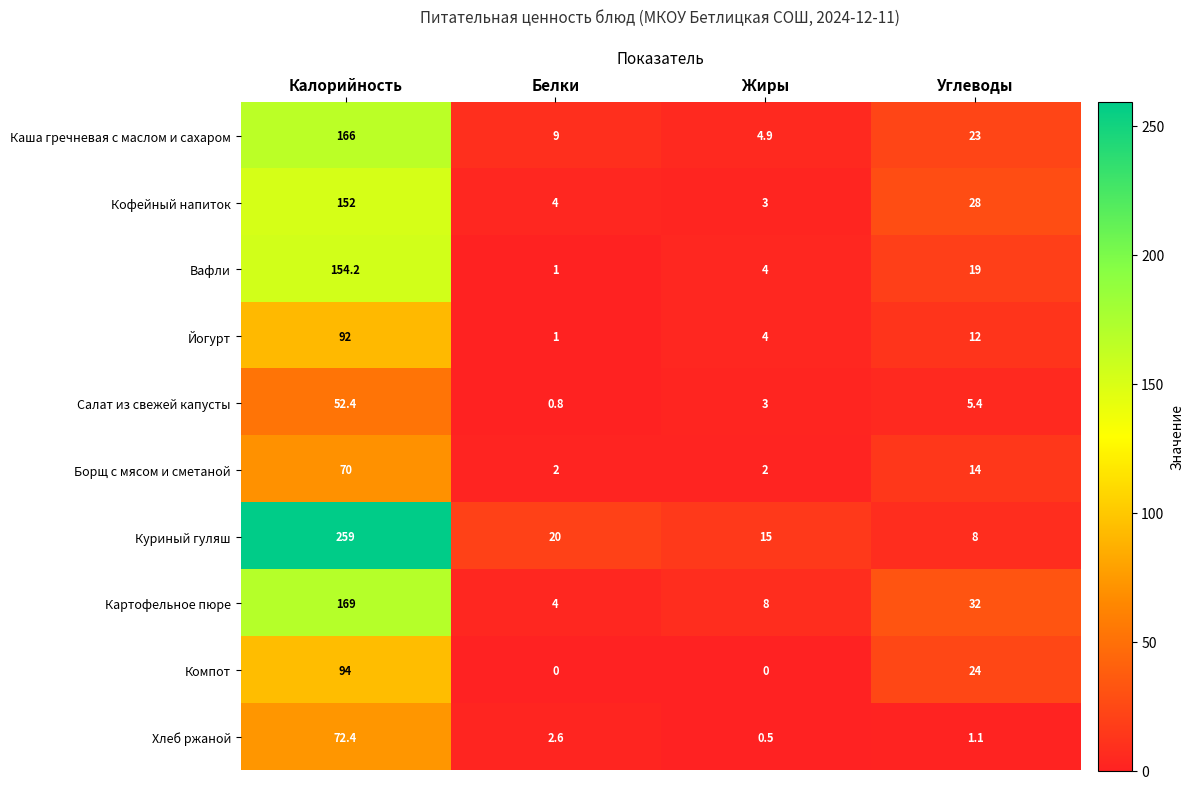

Which label corresponds to the largest value in the chart?

Калорийность